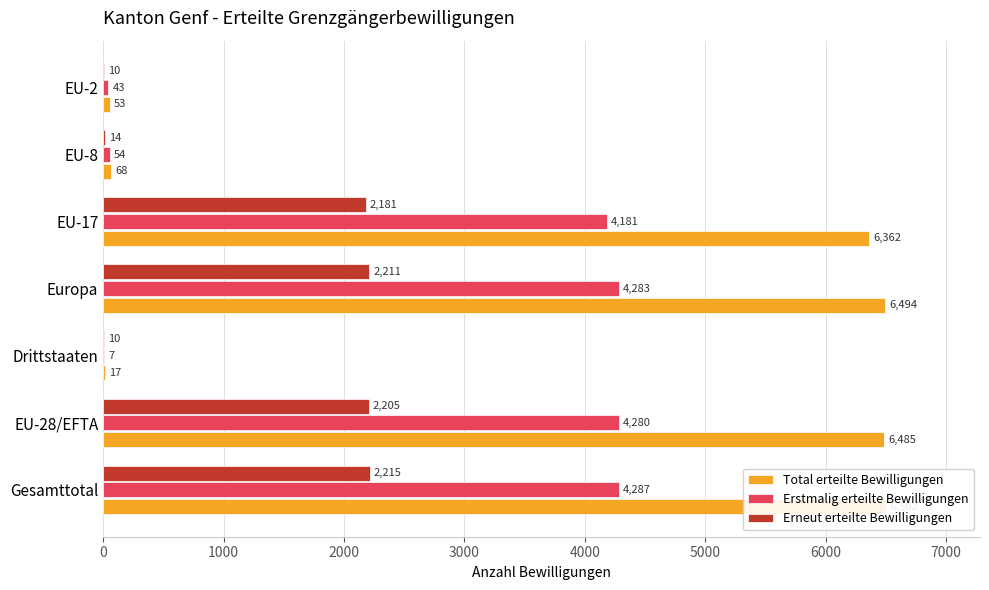

What is the difference between the second highest and minimum values in the Total erteilte Bewilligungen series?

6477